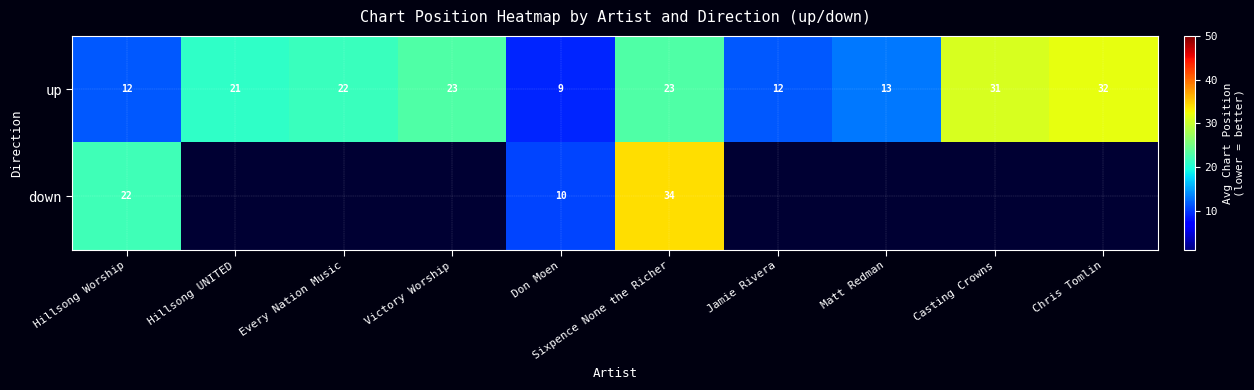

What is the difference between the maximum and second lowest values in the up series?

20.0